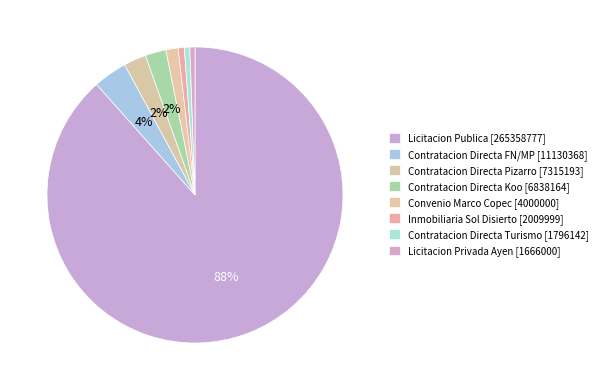

How many slices are in this pie chart?

8